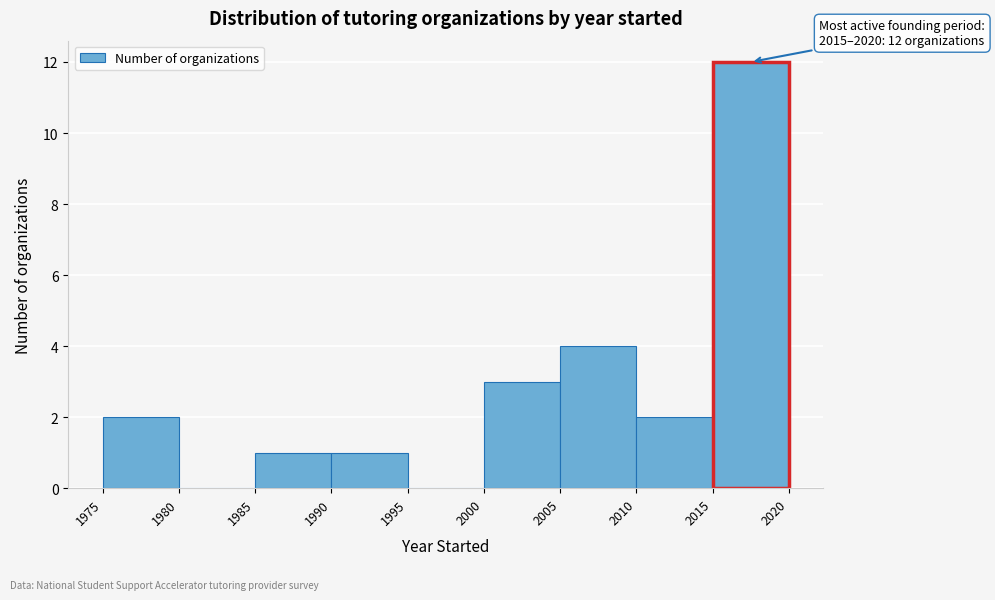

Over which range of the x-axis is the bar tallest?

2015 to 2020